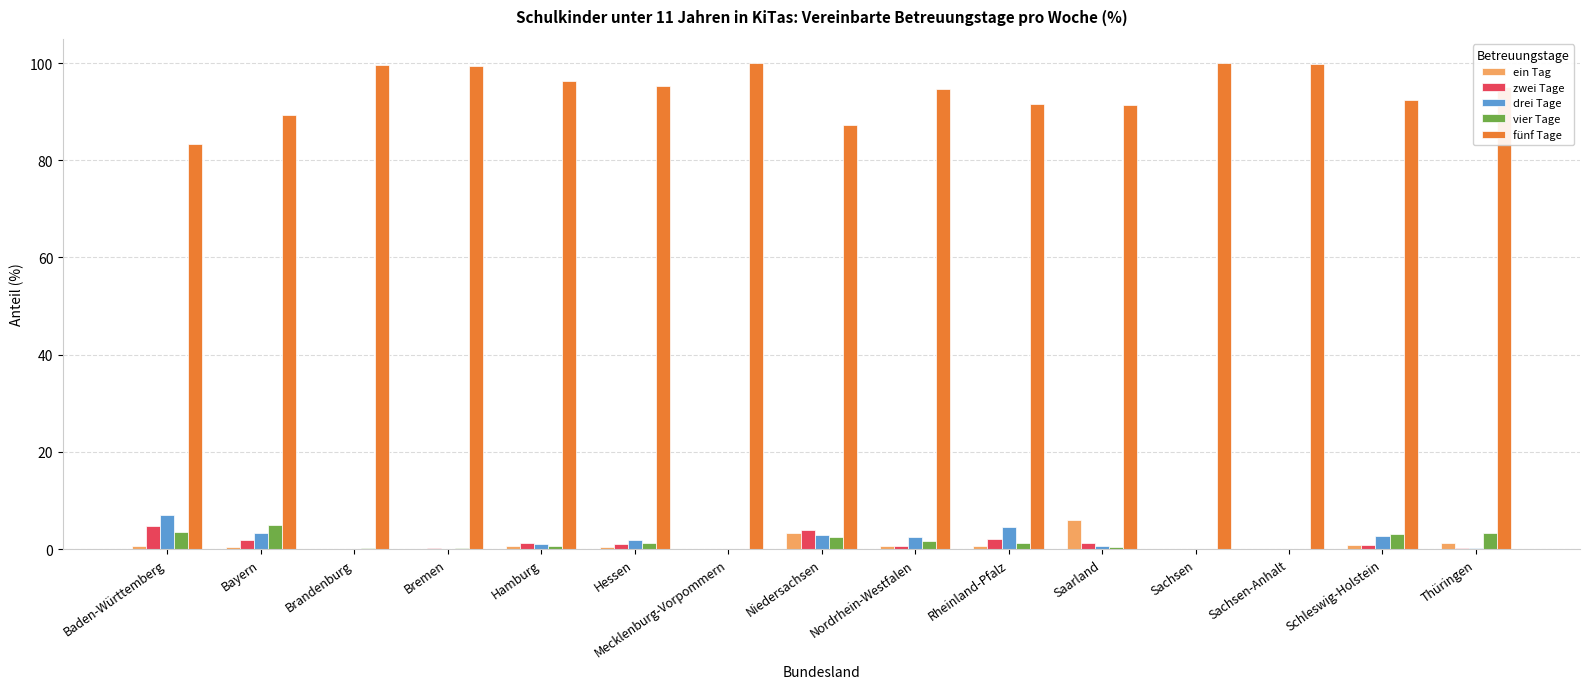

How many groups of bars are there?

15